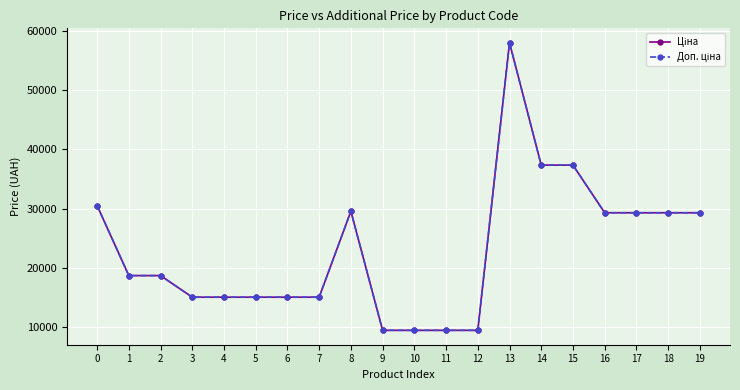

True or false: Доп. ціна has a value of 9416.9 at 10.

True